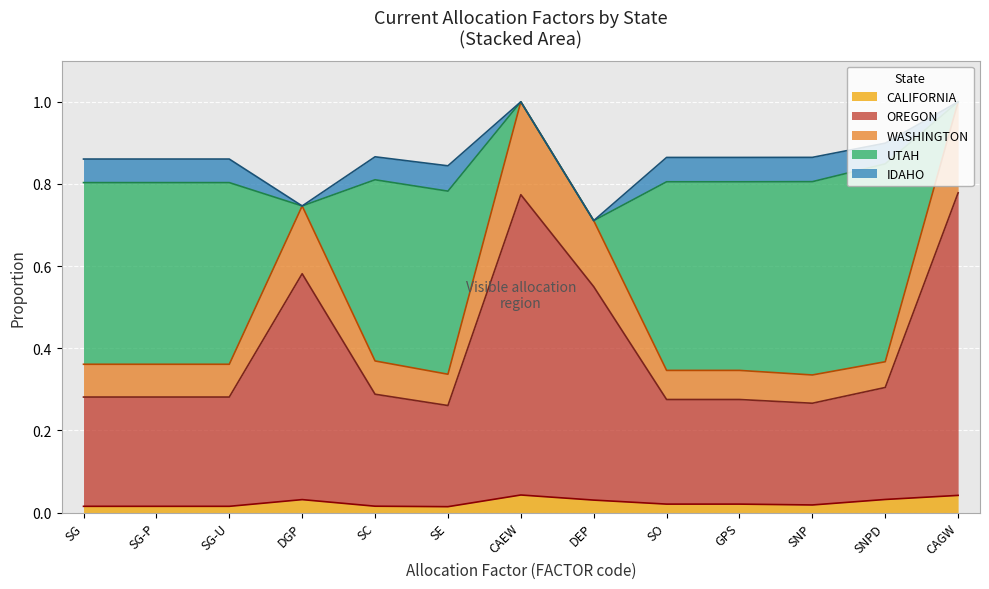

Rank the categories by WASHINGTON value from highest to lowest.

CAGW, CAEW, DGP, DEP, SNPD, SC, SG, SG-P, SG-U, GPS, SO, SNP, SE